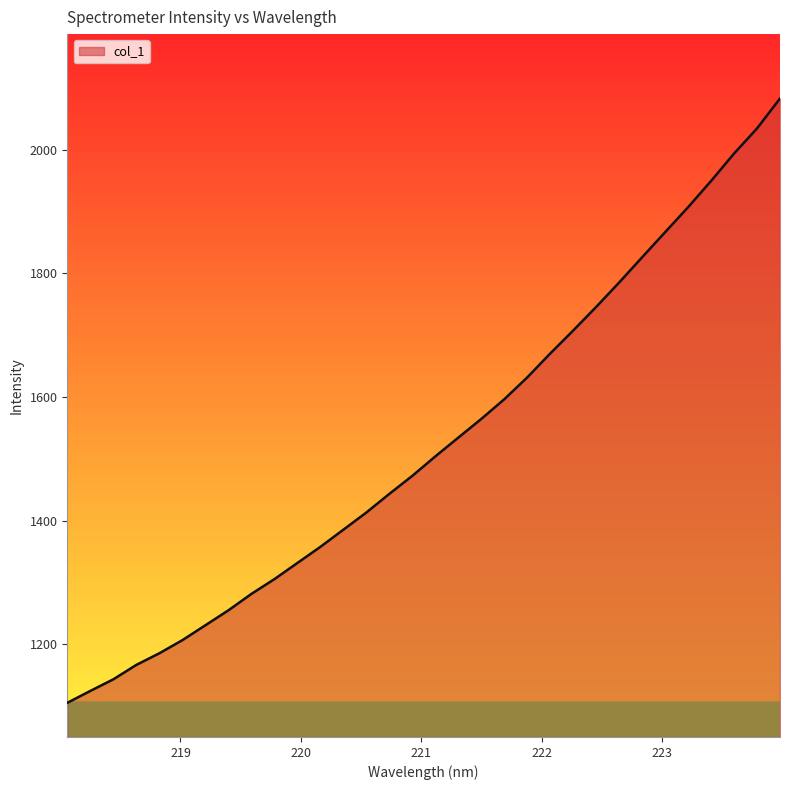

What is the maximum value shown in the chart?

2083.0